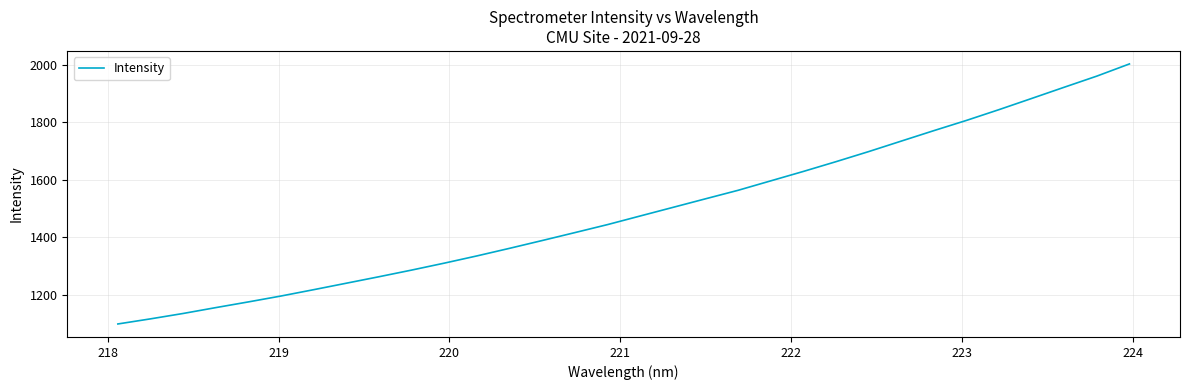

True or false: there are more than 2 points higher than both neighbors.

False